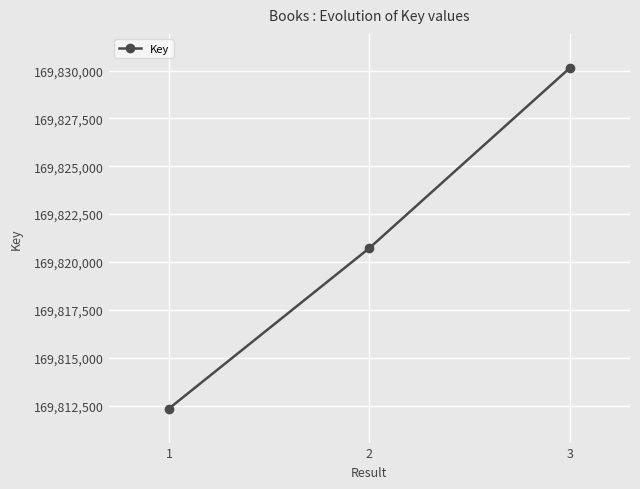

How many lines are shown in the chart?

1